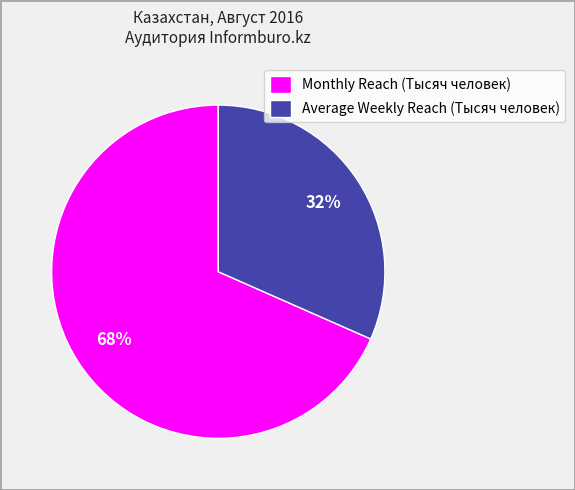

What percentage is the Average Weekly Reach (Тысяч человек) slice, to the nearest percent?

32%